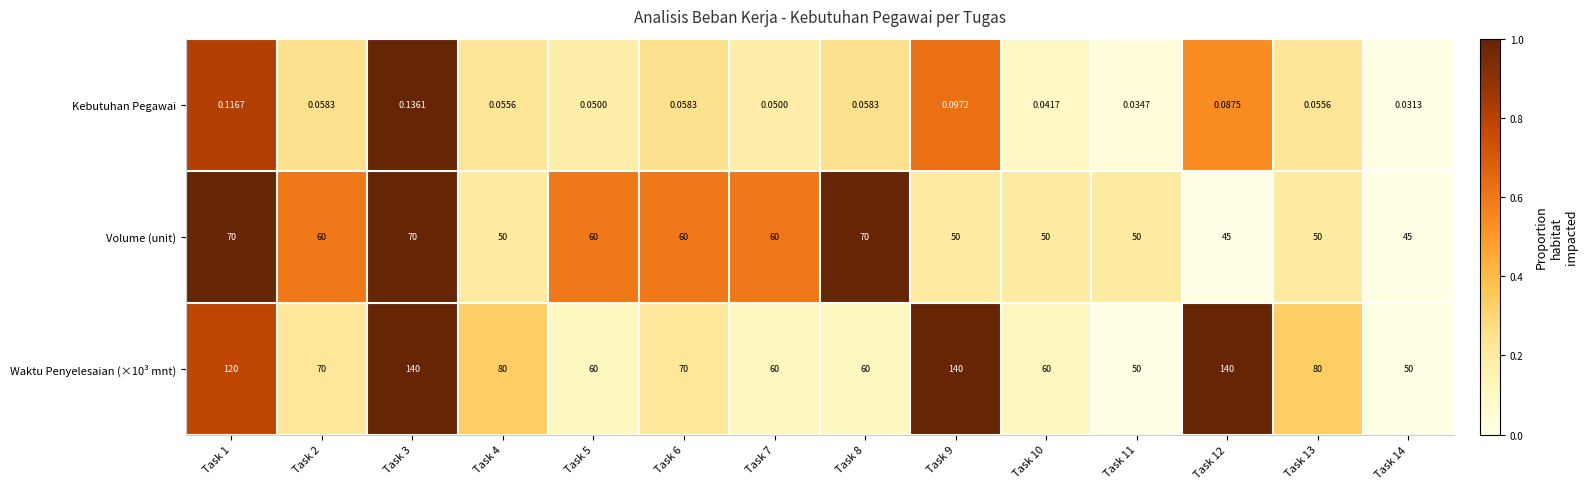

Is the value of Volume (unit) at Task 4 greater than the value of Kebutuhan Pegawai at Task 4?

Yes